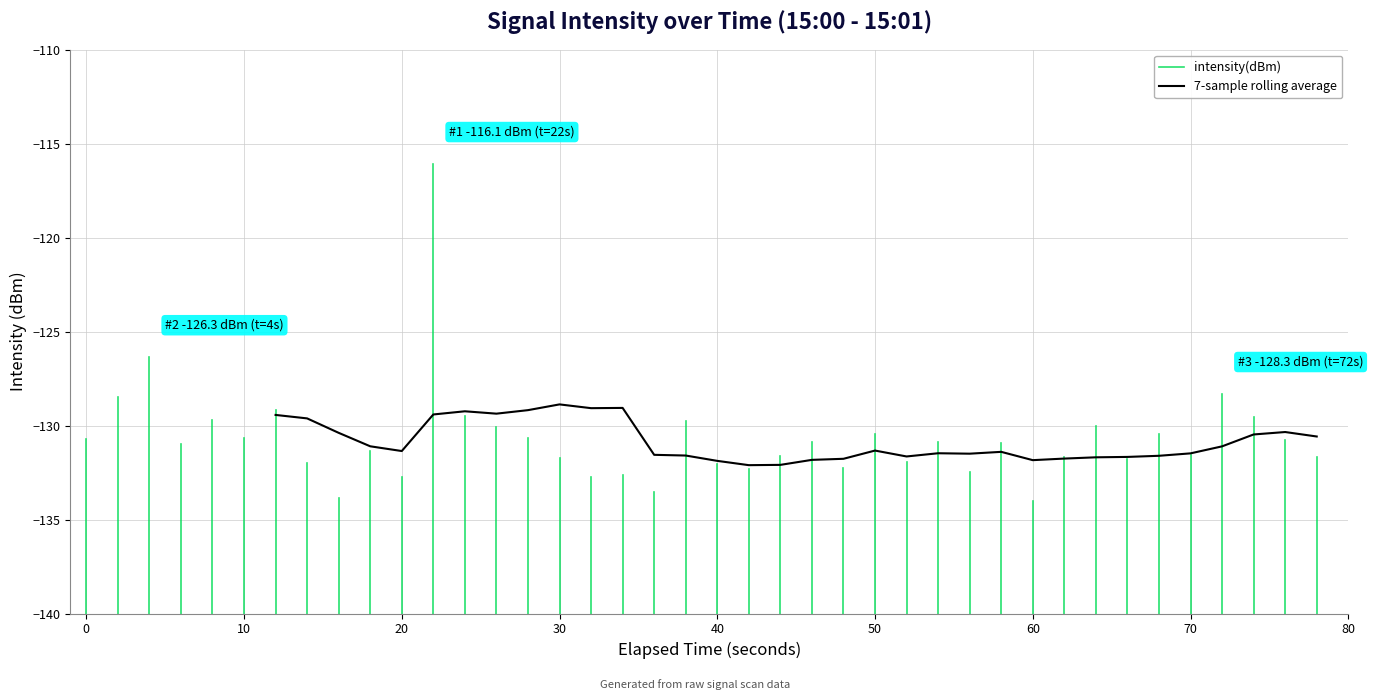

Reading left to right, list all the values displayed in this chart.

-130.7	-128.5	-126.3	-131.0	-129.7	-130.7	-129.2	-132.0	-133.9	-131.4	-132.7	-116.1	-129.5	-130.1	-130.7	-131.7	-132.8	-132.6	-133.5	-129.7	-132.1	-132.3	-131.6	-130.9	-132.2	-130.5	-131.9	-130.9	-132.4	-130.9	-134.0	-131.7	-130.0	-131.8	-130.5	-131.5	-128.3	-129.6	-130.7	-131.7